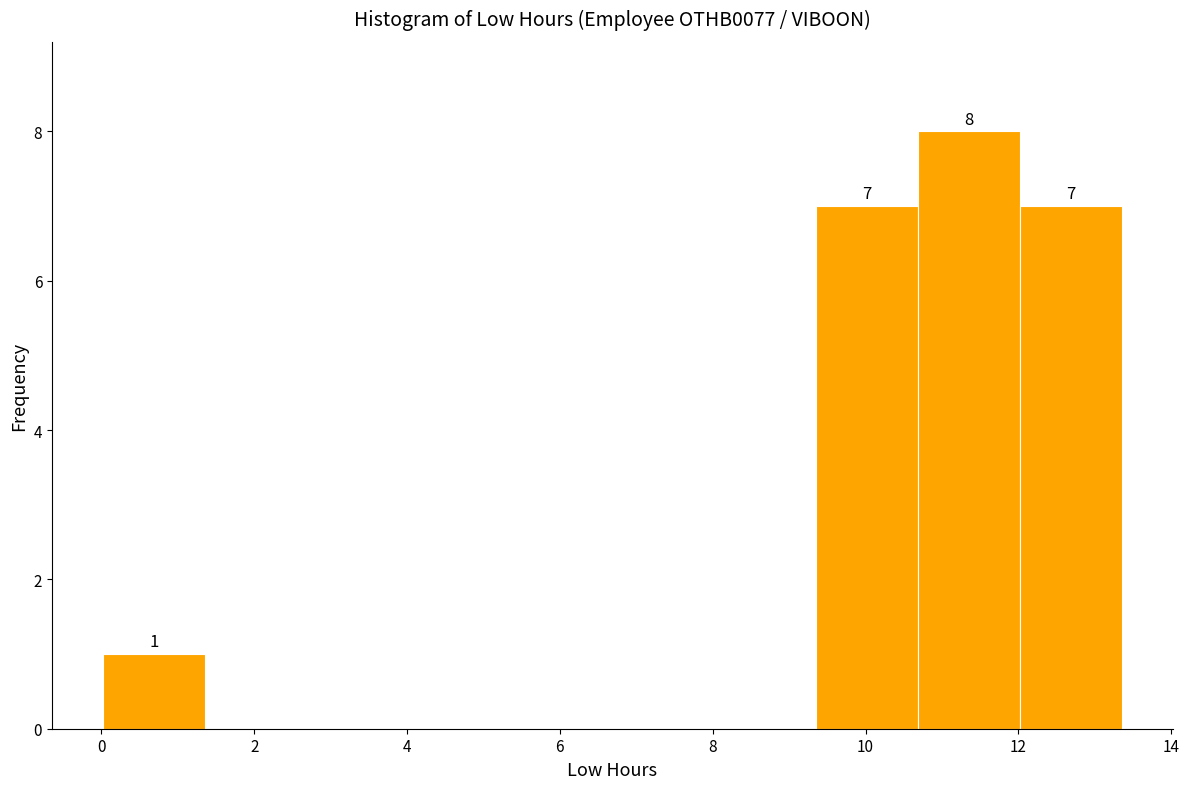

Over which range of the x-axis is the bar tallest?

10.6 to 12.0